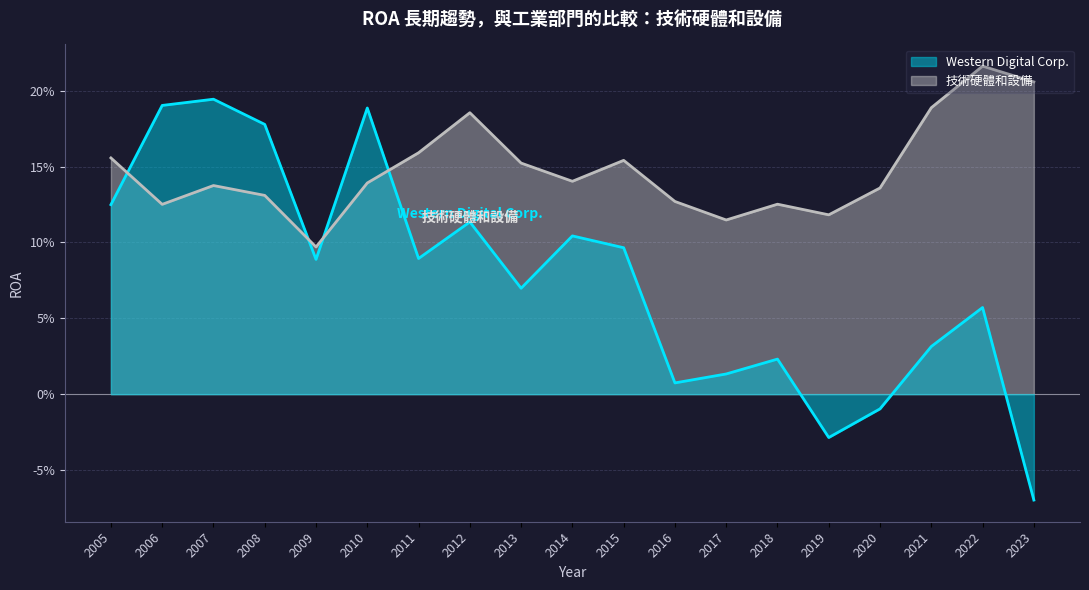

Which category has the highest value in the 技術硬體和設備 series?

2022